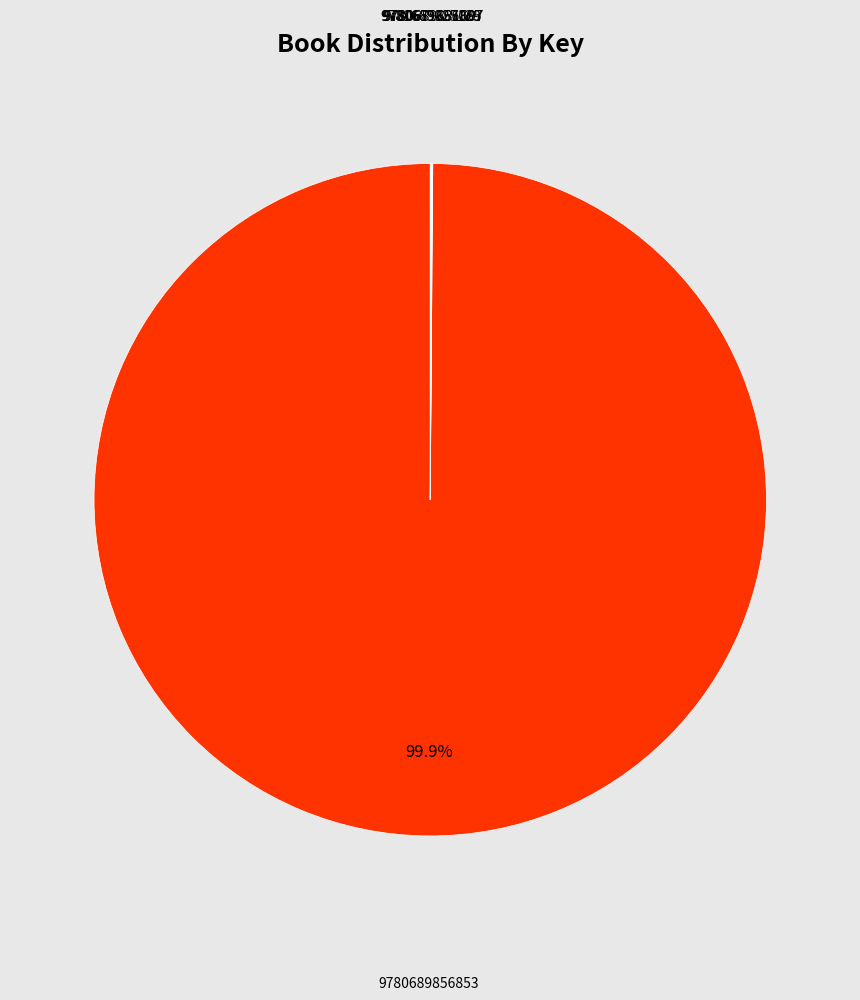

Does any single category account for the majority?

Yes